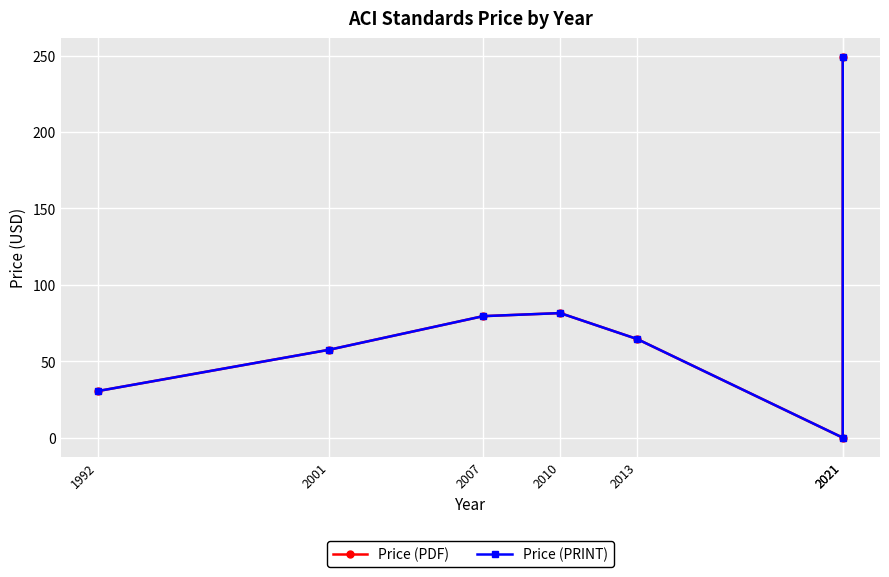

Is it true that Price (PDF) equals 0.0 at 2021?

True